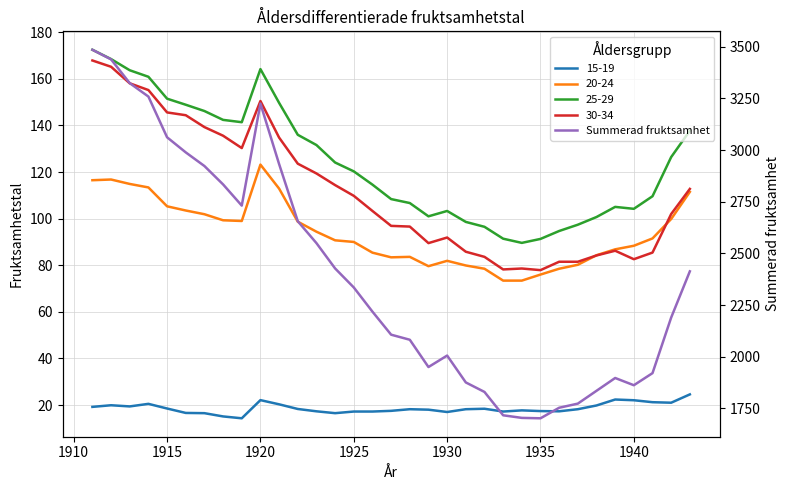

How many values exceed 2218?

16